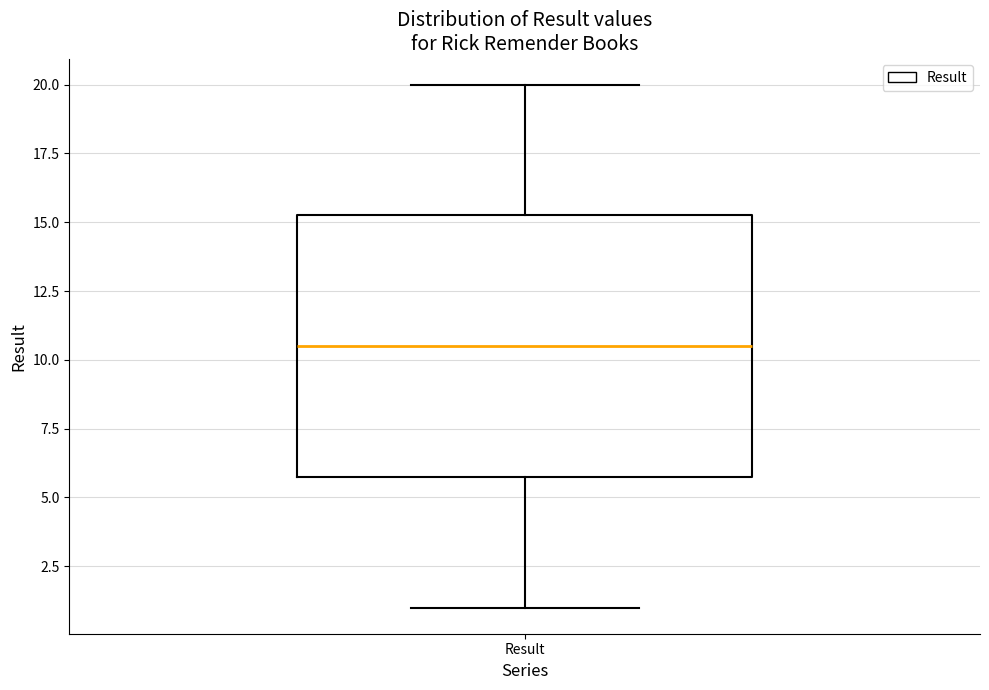

Where does the lower whisker of the box for Result end on the y-axis? The values are not printed on the chart, so give them approximately, as read against the axis.

1.0